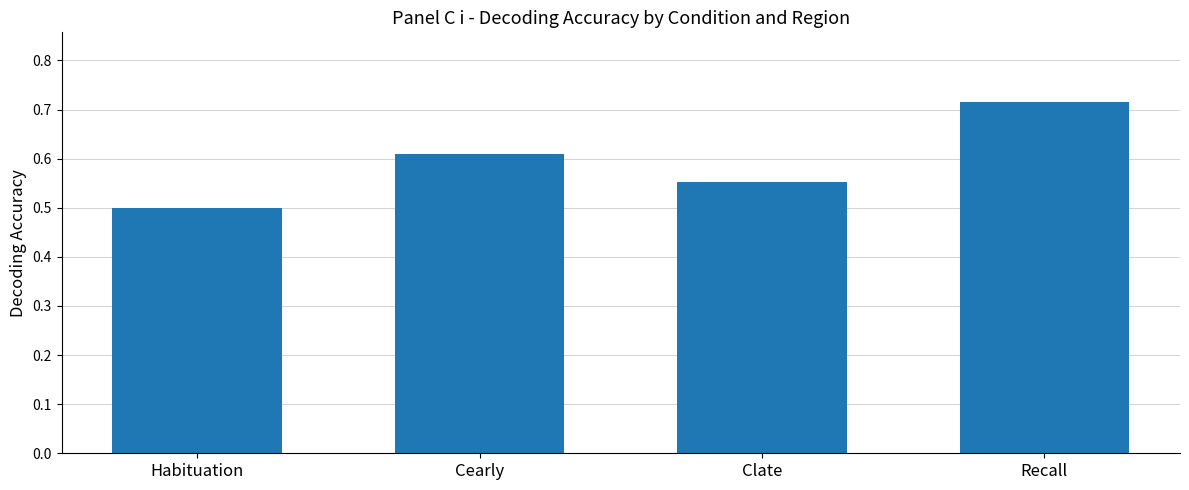

Count the values in the range 0 to 1.

4